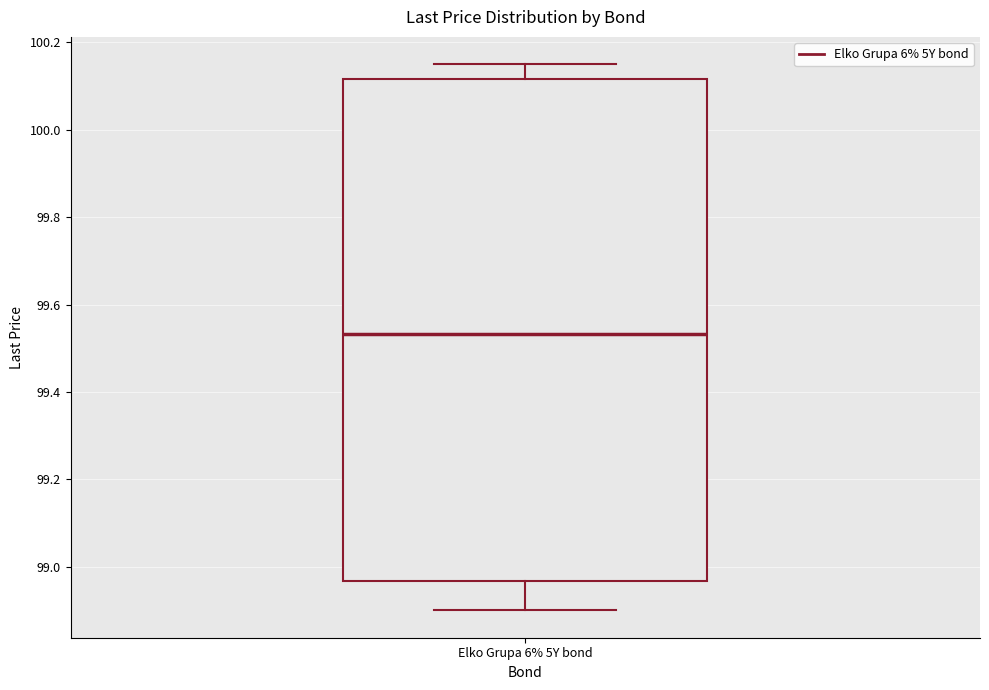

Transcribe this box plot: give where the median line is, the range the box spans, and where the two whiskers end, as read against the y-axis. The values are not printed on the chart, so give them approximately, as read against the axis.

median 99.54, box 98.96 to 100.12, whiskers 98.90 to 100.16